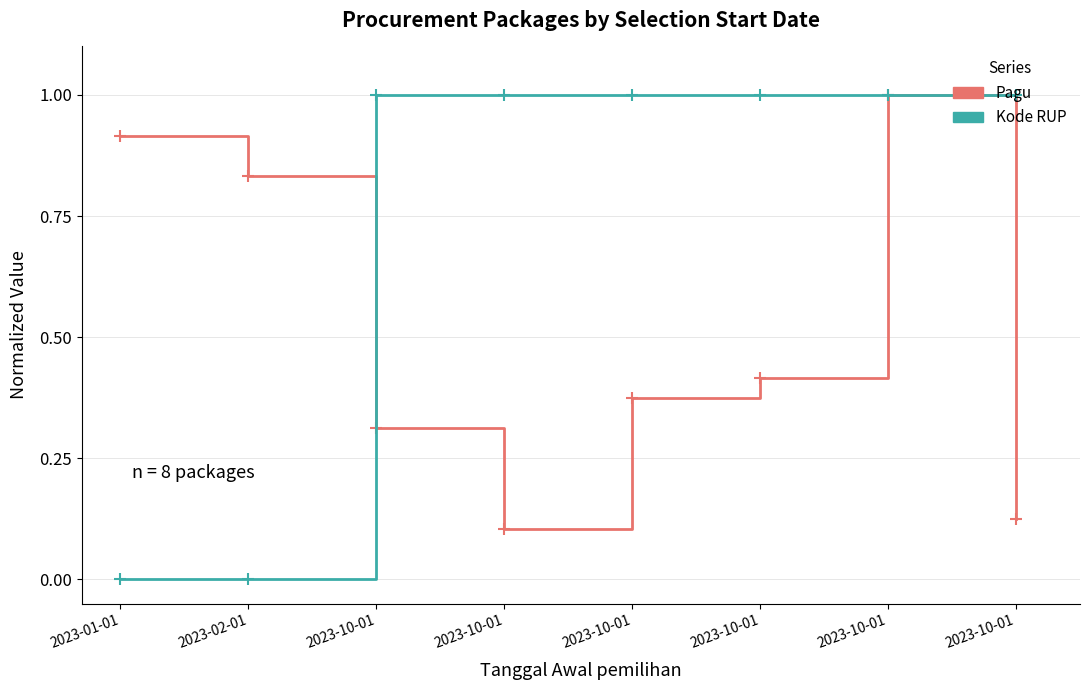

What is the difference between the maximum and minimum values in the Pagu series?

0.9